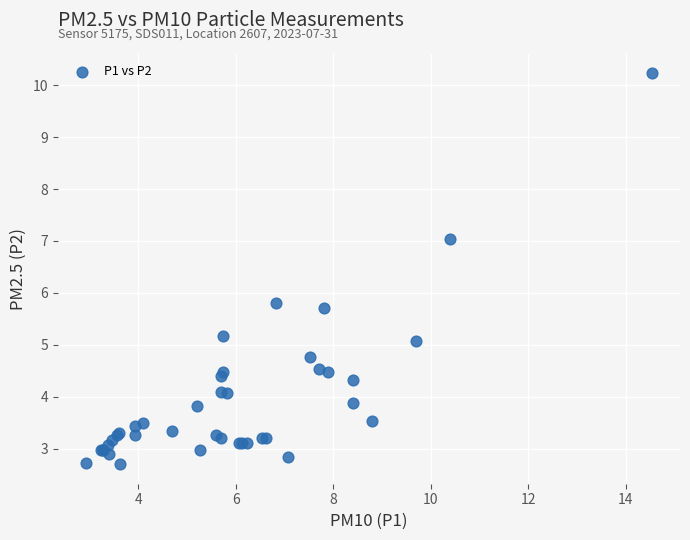

What Y value in the scatter plot is closest to 6?

5.8